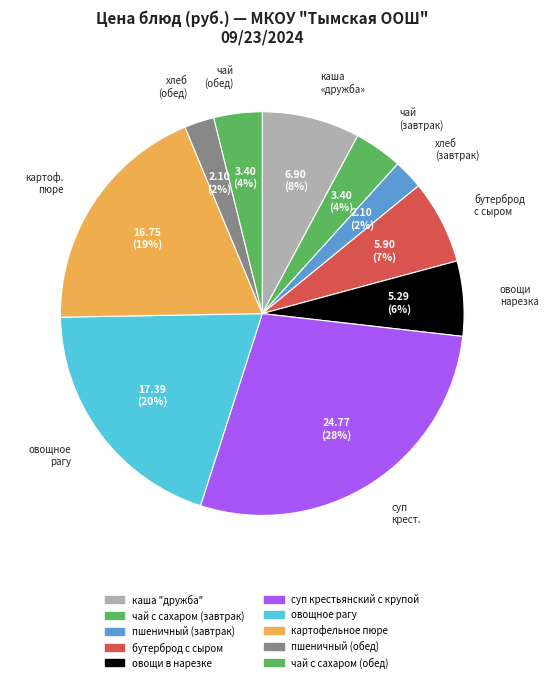

True or false: бутерброд с сыром accounts for 7% of the total.

True